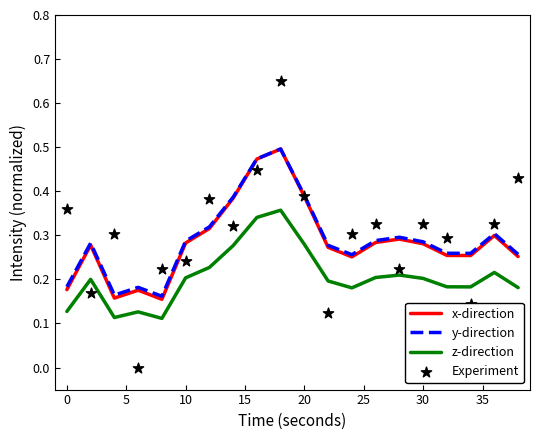

True or false: z-direction and x-direction intersect in this chart.

False